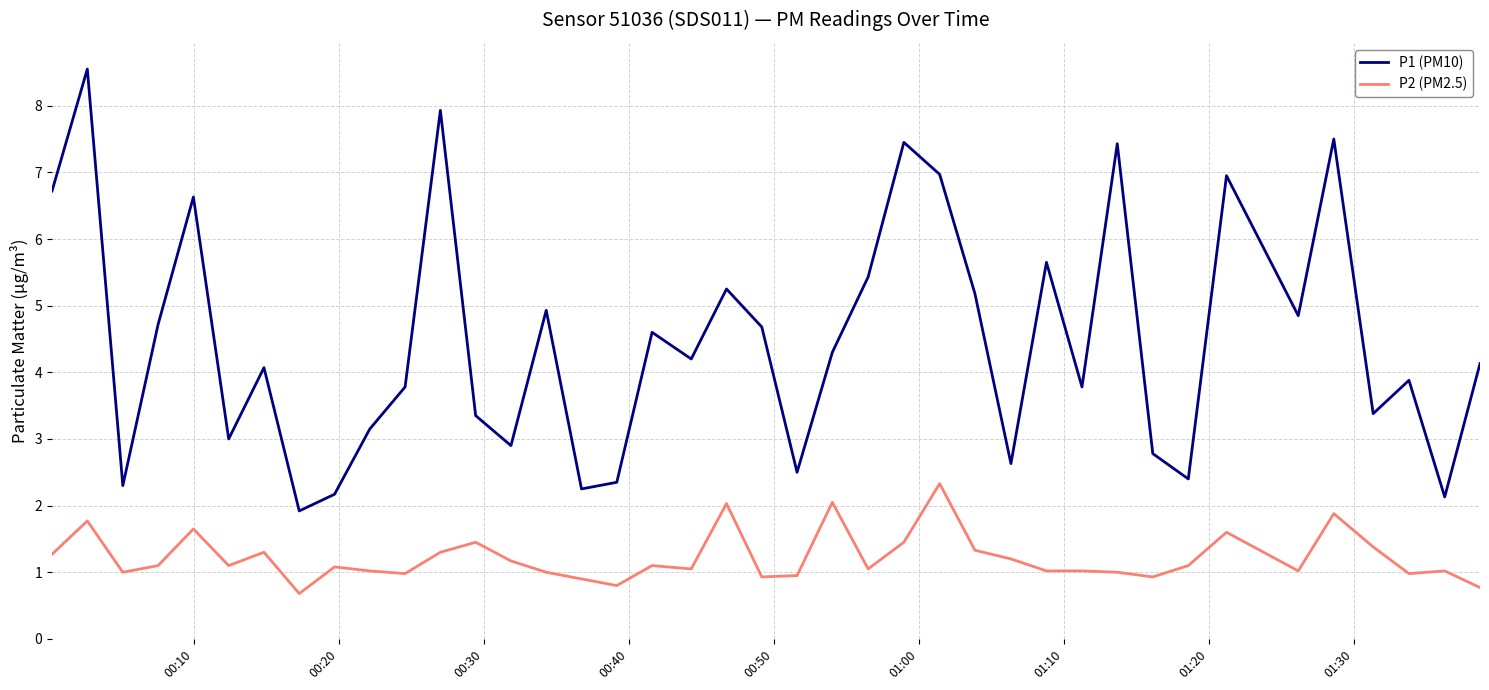

What are all the series names shown in the legend?

P1 (PM10), P2 (PM2.5)